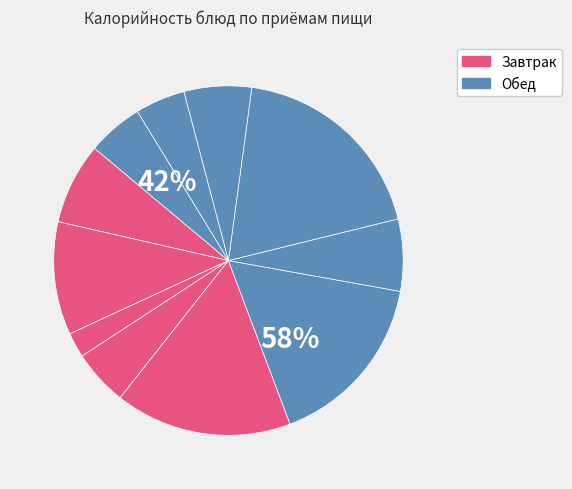

How many segments does this pie chart have?

11